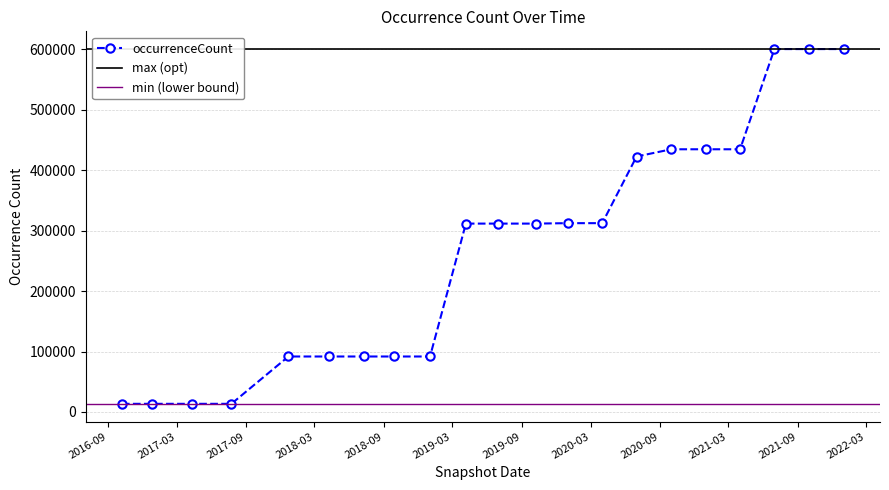

The value at 2018-04-09 is 91765. True or false?

True